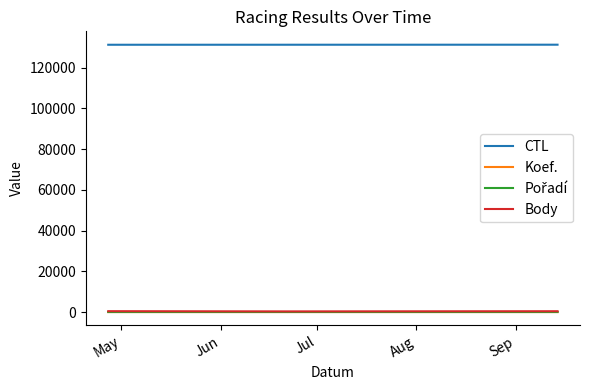

What is the maximum value shown in the chart?

131334